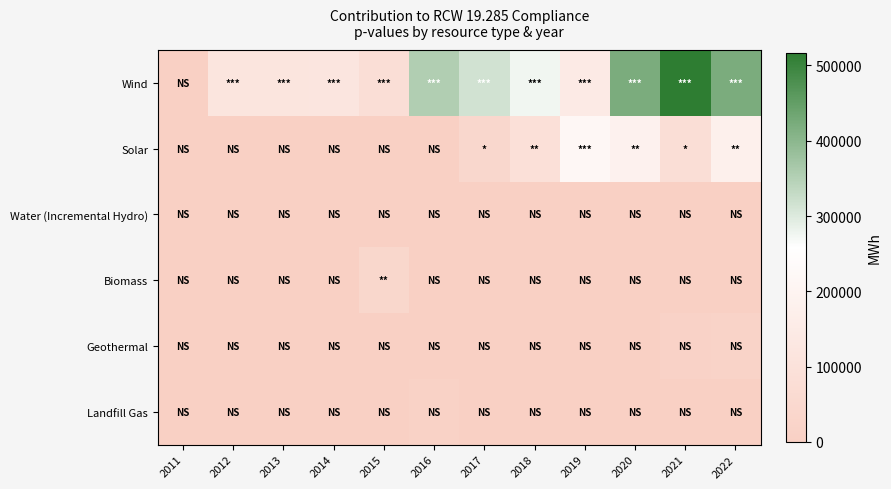

Reading left to right, list all the values displayed in this chart.

Wind: 2011=0.0	2012=117079.0	2013=118504.0	2014=120300.0	2015=81660.0	2016=354847.0	2017=313597.0	2018=276317.0	2019=146818.9	2020=419816.4	2021=516681.2	2022=420371.1
Solar: 2011=0.0	2012=0.0	2013=0.0	2014=0.0	2015=0.0	2016=316.0	2017=44237.4	2018=91254.0	2019=219388.7	2020=186034.4	2021=80898.5	2022=177681.5
Water (Incremental Hydro): 2011=0.0	2012=2779.0	2013=2212.0	2014=1719.0	2015=1495.0	2016=1772.0	2017=2253.0	2018=1562.0	2019=1460.2	2020=1176.2	2021=1209.0	2022=1425.4
Biomass: 2011=0.0	2012=0.0	2013=0.0	2014=0.0	2015=40000.0	2016=0.0	2017=0.0	2018=0.0	2019=0.0	2020=0.0	2021=0.0	2022=0.0
Geothermal: 2011=0.0	2012=0.0	2013=0.0	2014=0.0	2015=0.0	2016=0.0	2017=0.0	2018=0.0	2019=0.0	2020=0.0	2021=16942.6	2022=20329.7
Landfill Gas: 2011=0.0	2012=0.0	2013=0.0	2014=0.0	2015=0.0	2016=13231.0	2017=3960.0	2018=0.0	2019=0.0	2020=0.0	2021=0.0	2022=0.0